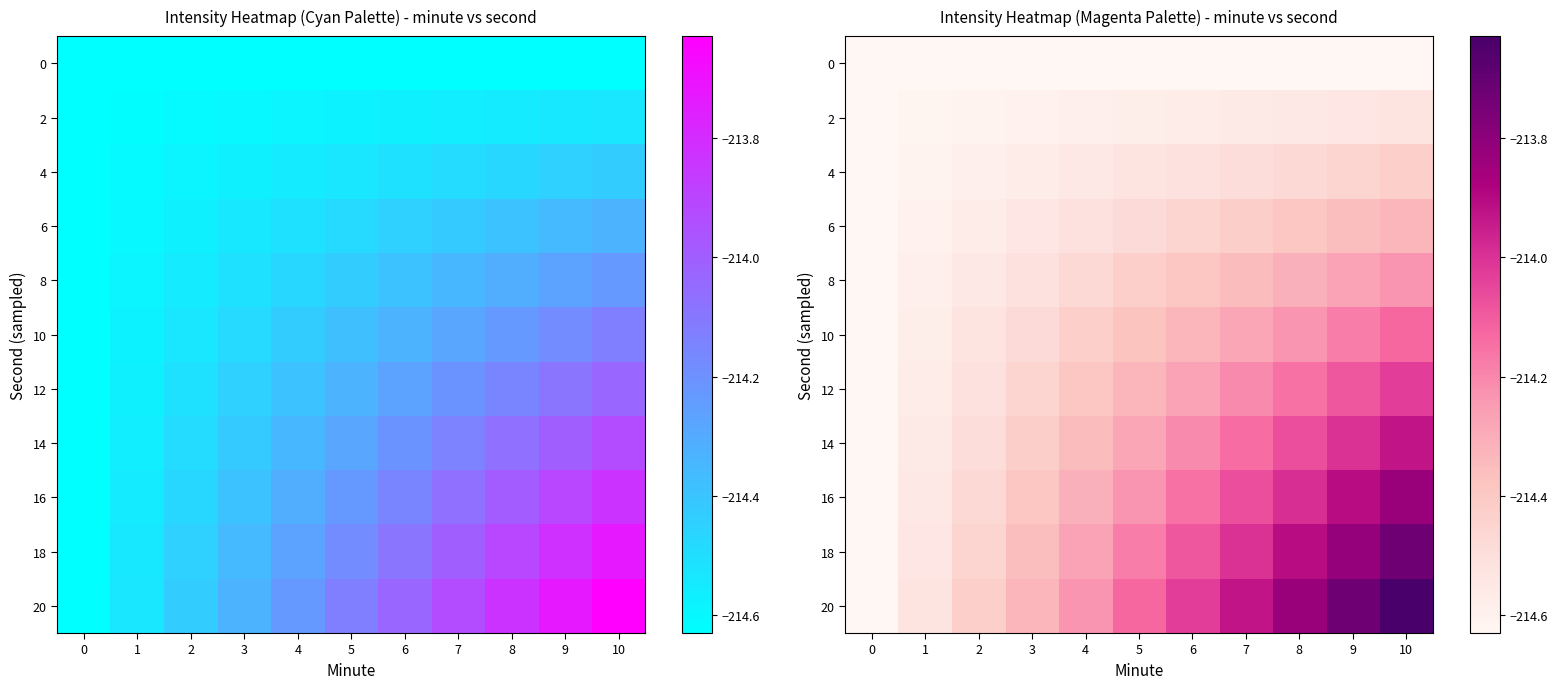

What is the difference between the 20 values at 0 and 4?

0.4